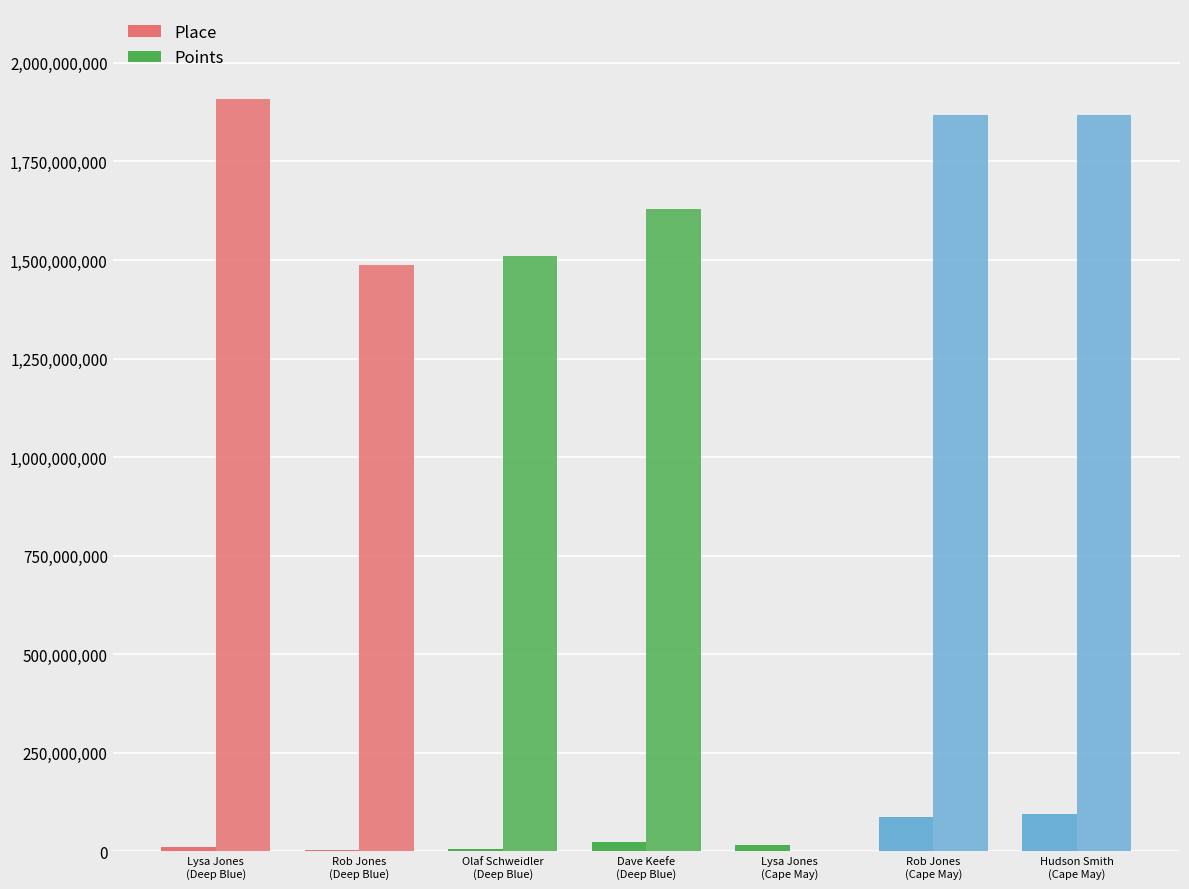

Count the number of categories in the chart.

7